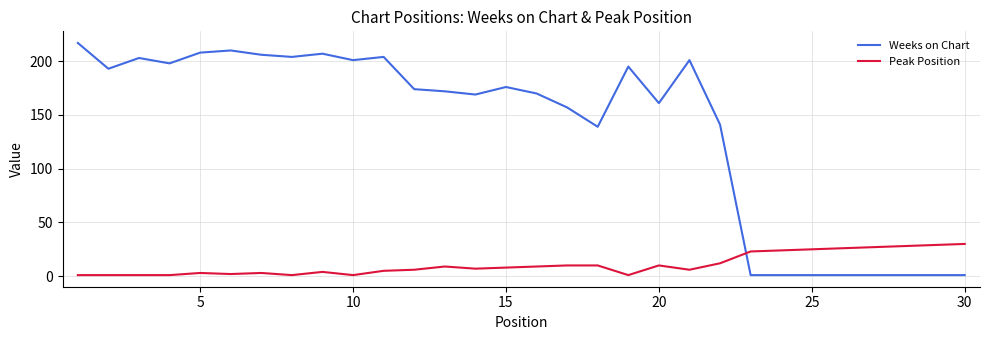

At how many categories does at least one series exceed 85?

22